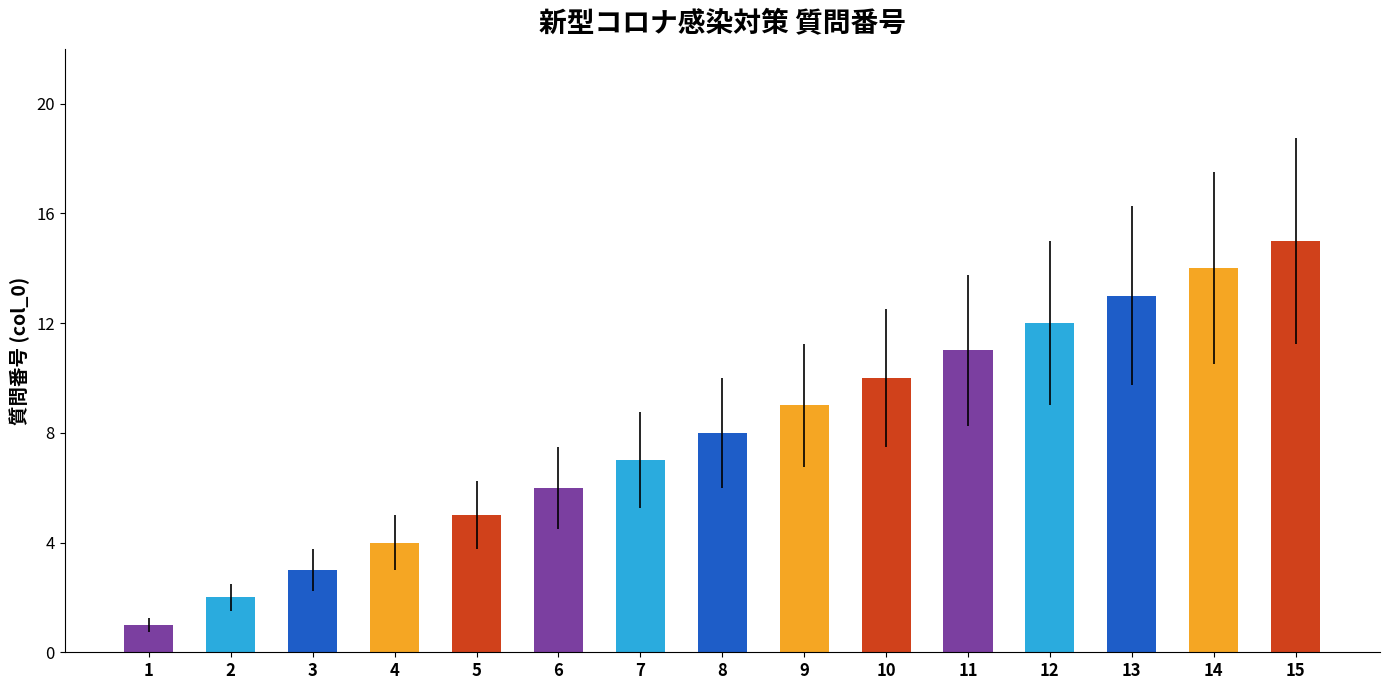

Approximately how many times larger is the value at 13 compared to 1?

13.0